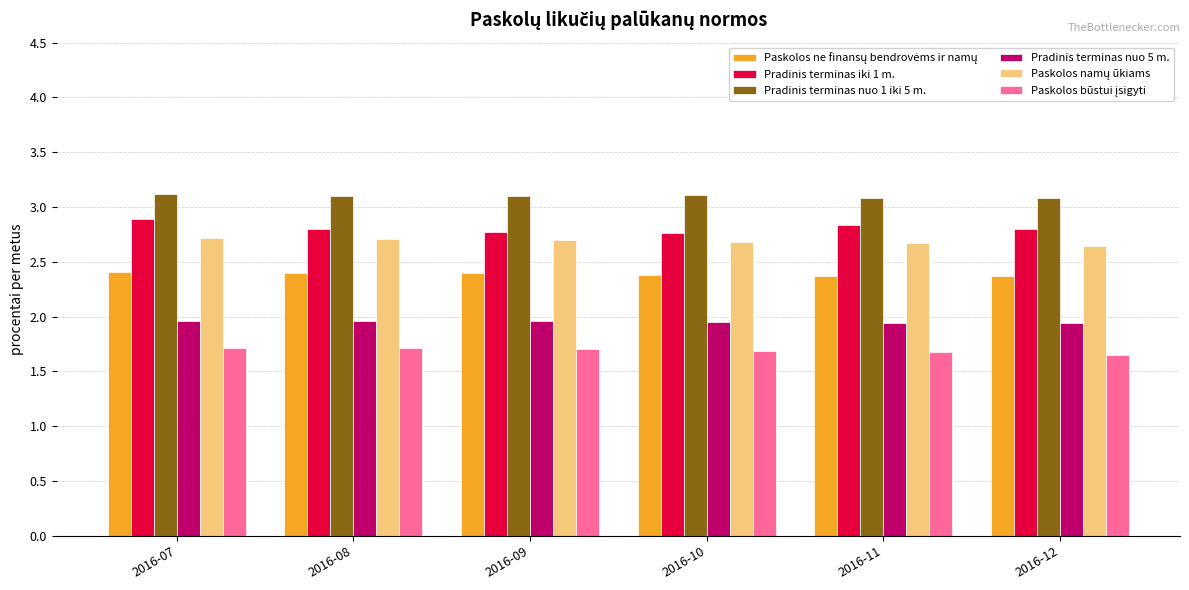

Is it true that Pradinis terminas iki 1 m. equals 2.8 at 2016-08?

True